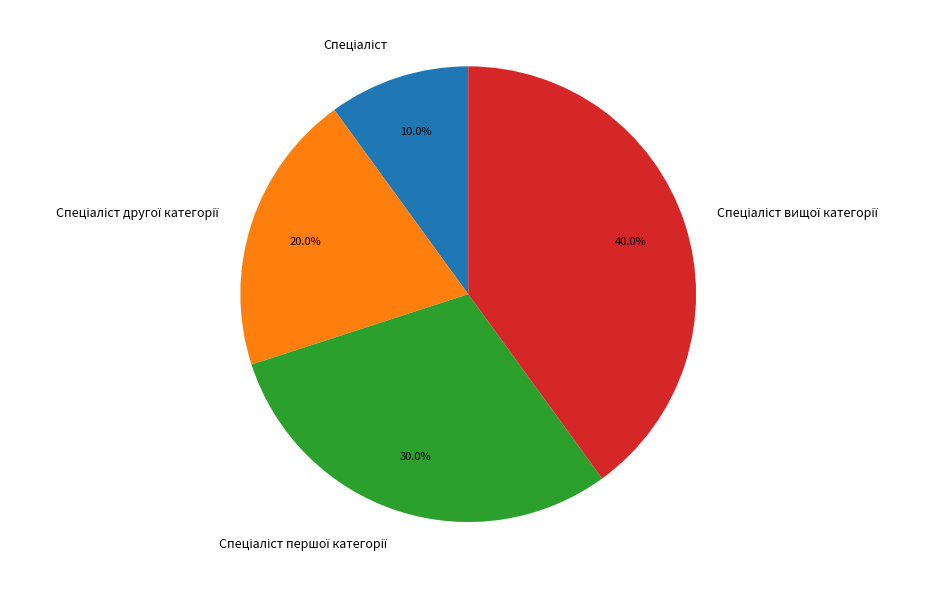

Is there any slice that represents more than half of the pie?

No